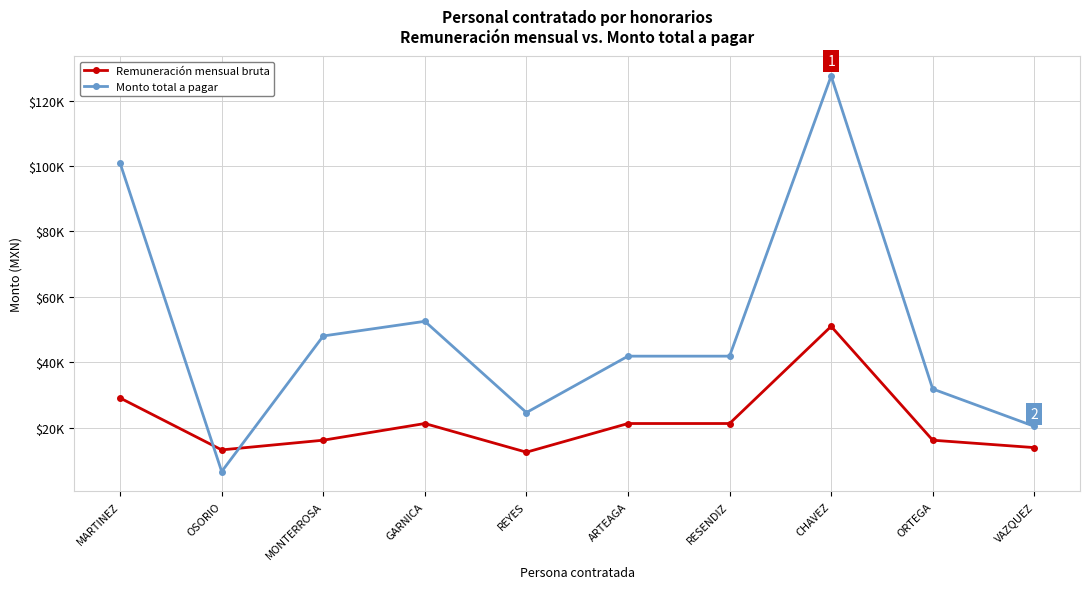

Reading left to right, list all the values displayed in this chart.

Remuneración mensual bruta: MARTINEZ=29100.0	OSORIO=13237.0	MONTERROSA=16200.0	GARNICA=21300.0	REYES=12534.0	ARTEAGA=21300.0	RESENDIZ=21300.0	CHAVEZ=51000.0	ORTEGA=16200.0	VAZQUEZ=13939.0
Monto total a pagar: MARTINEZ=100880.0	OSORIO=6618.5	MONTERROSA=48060.0	GARNICA=52540.0	REYES=24650.2	ARTEAGA=41890.0	RESENDIZ=41890.0	CHAVEZ=127500.0	ORTEGA=31860.0	VAZQUEZ=20443.9